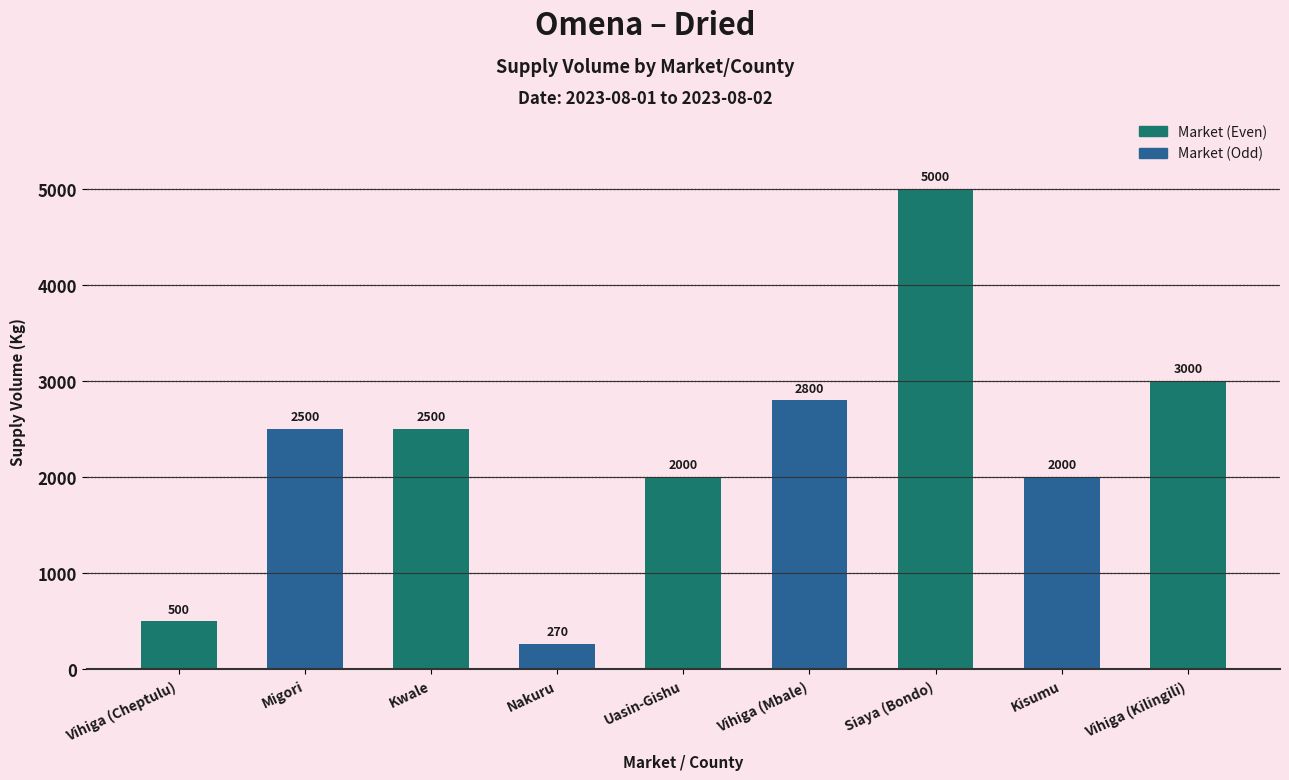

Reading left to right, what are all the values shown in this chart?

500	2500	2500	270	2000	2800	5000	2000	3000